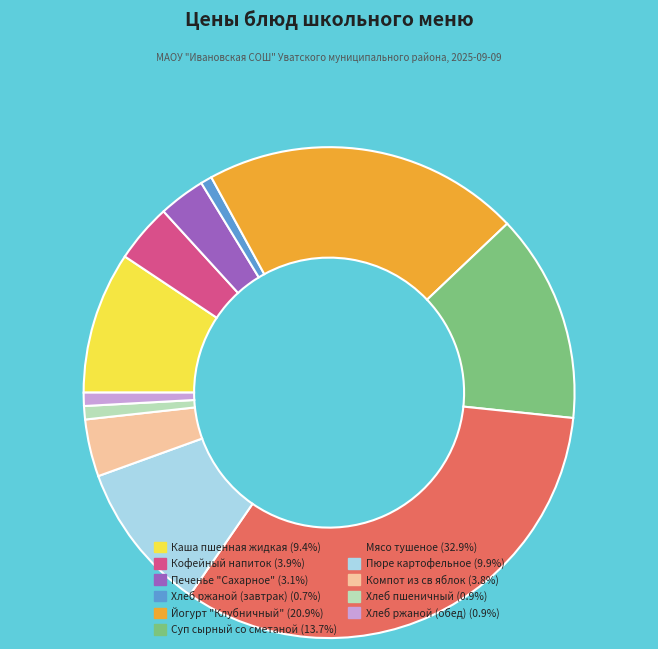

Does Мясо тушеное represent more than half of the total?

No